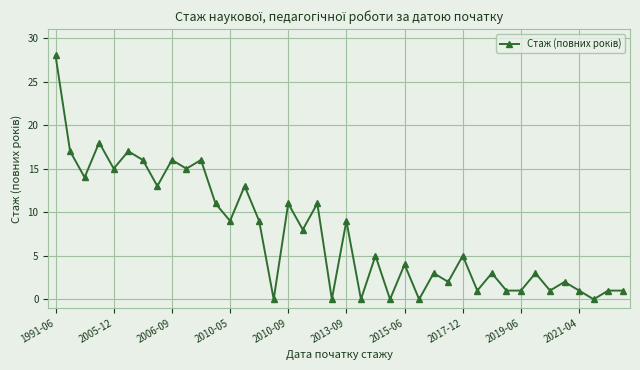

What is the difference between the maximum and second lowest values?

28